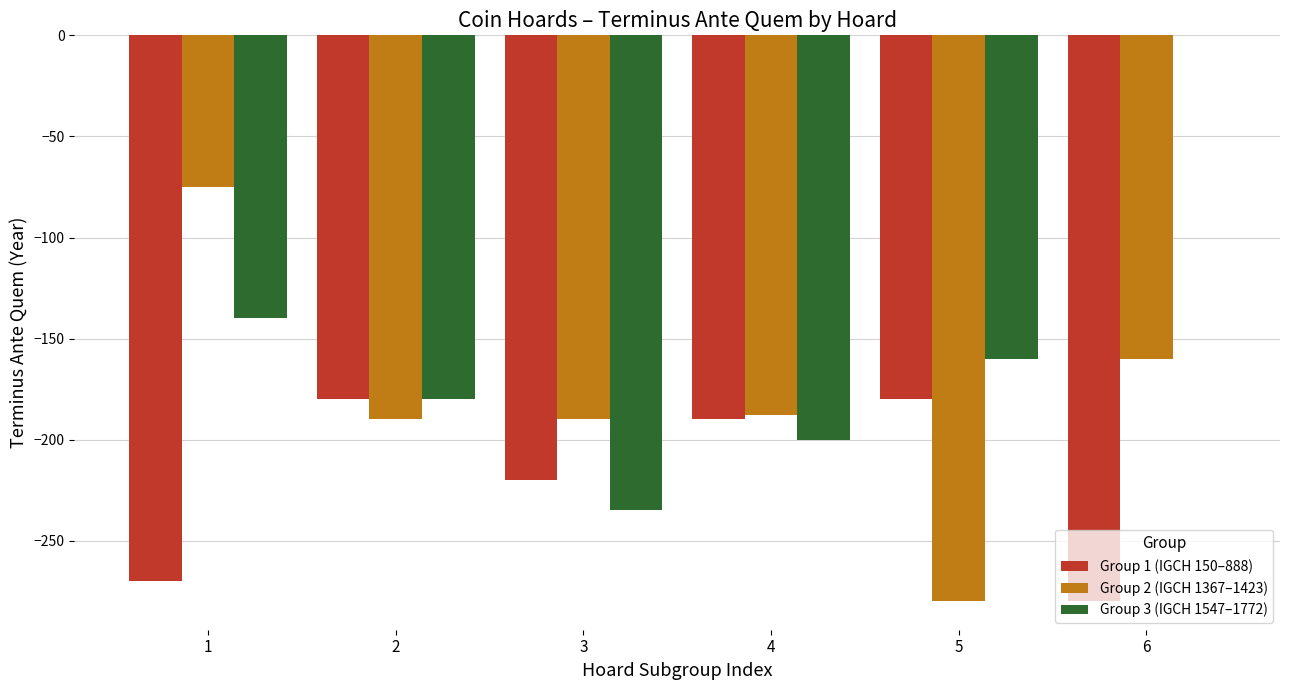

Between 2 and 3, which series saw the biggest shift?

Group 3 (IGCH 1547–1772)